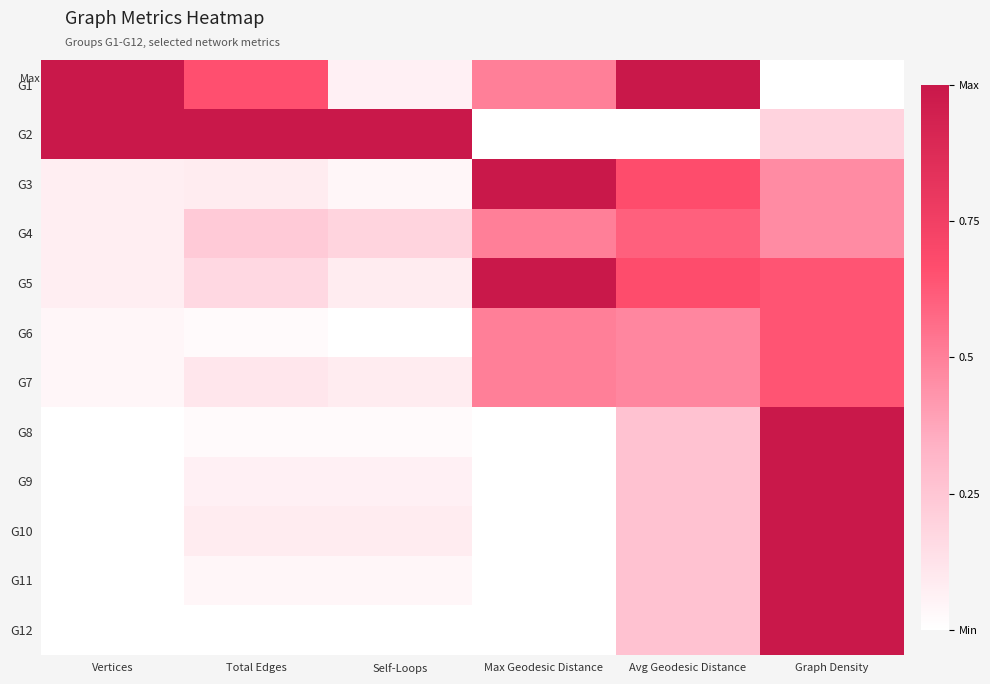

How many distinct data groups are displayed?

12